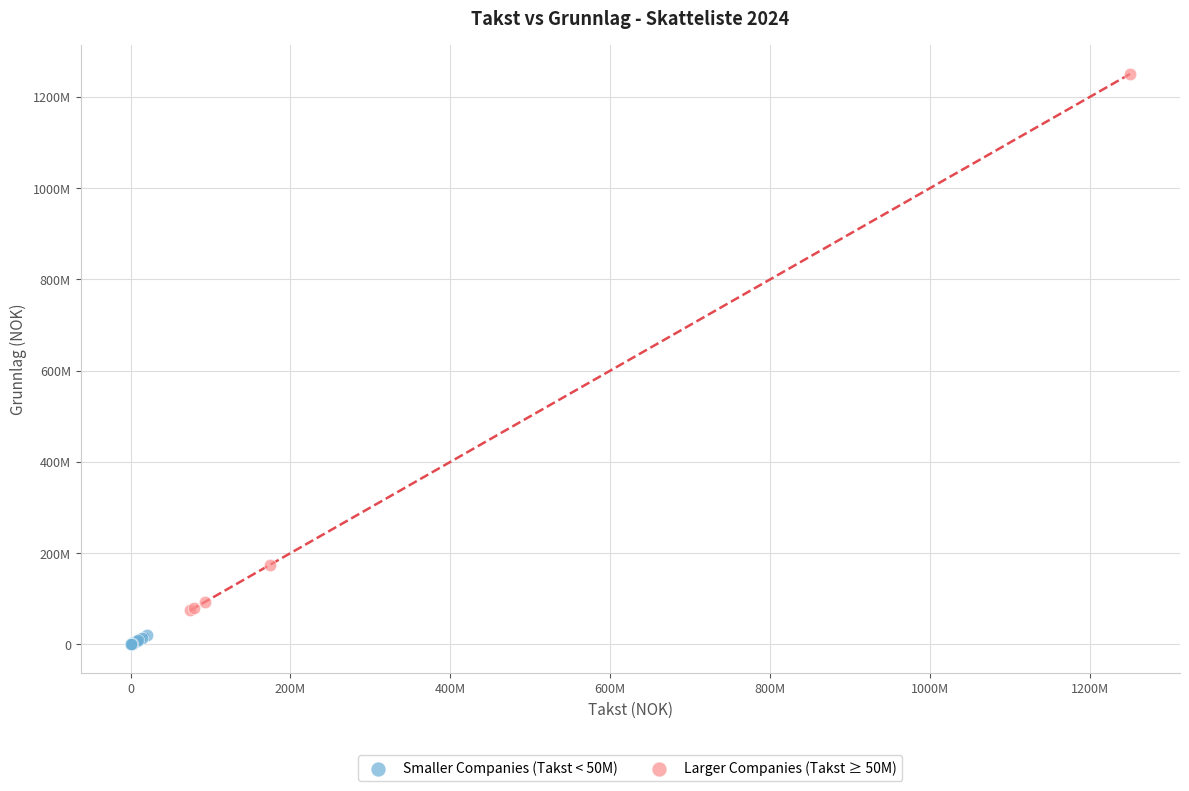

Which series has the widest spread of Y values?

Larger Companies (Takst ≥ 50M)